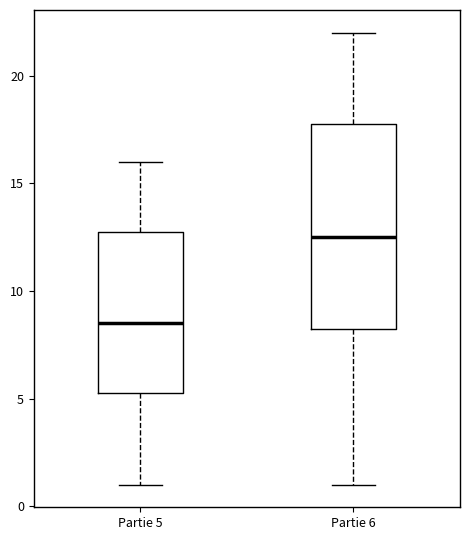

Which box's median line is the highest?

Partie 6